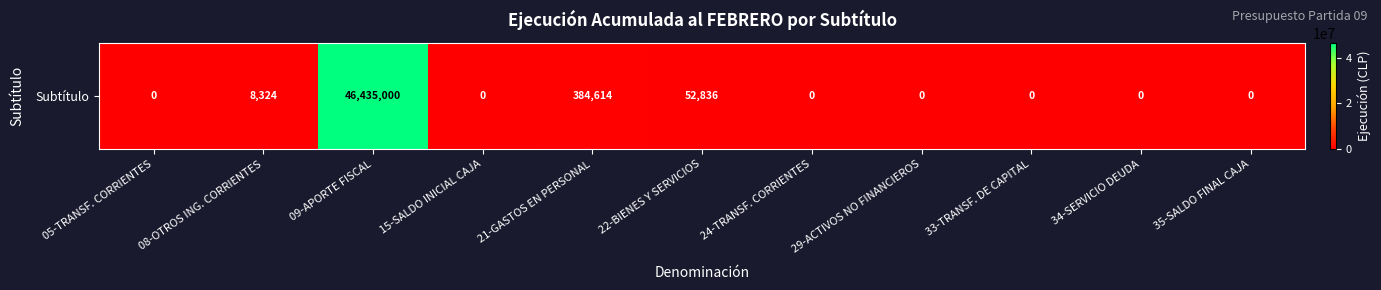

What is the change in value from 05-TRANSF. CORRIENTES to 08-OTROS ING. CORRIENTES?

+8324